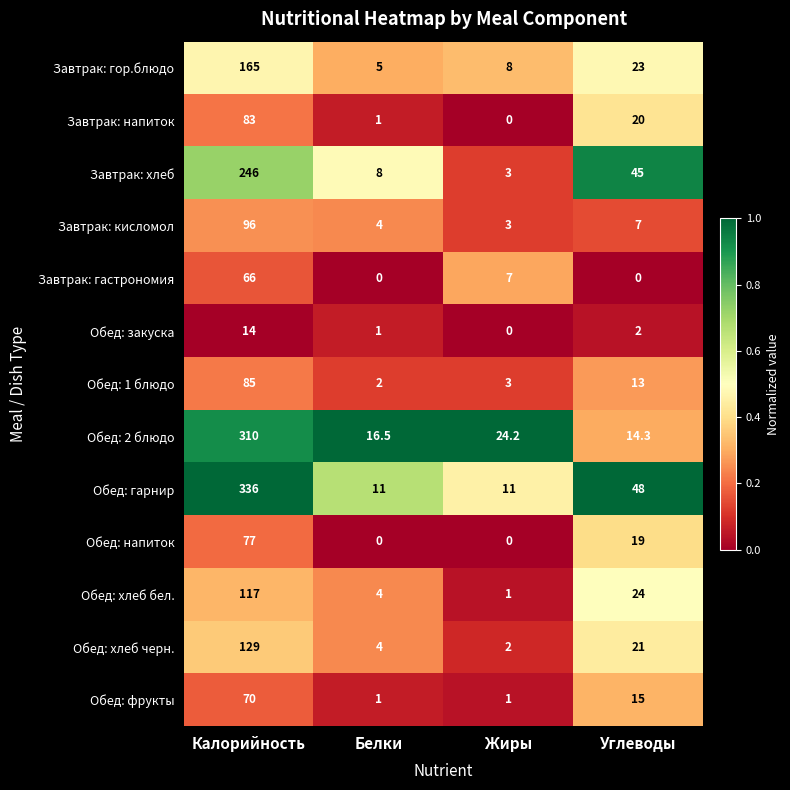

What is the difference between the maximum and minimum values in the Обед: гарнир series?

325.0